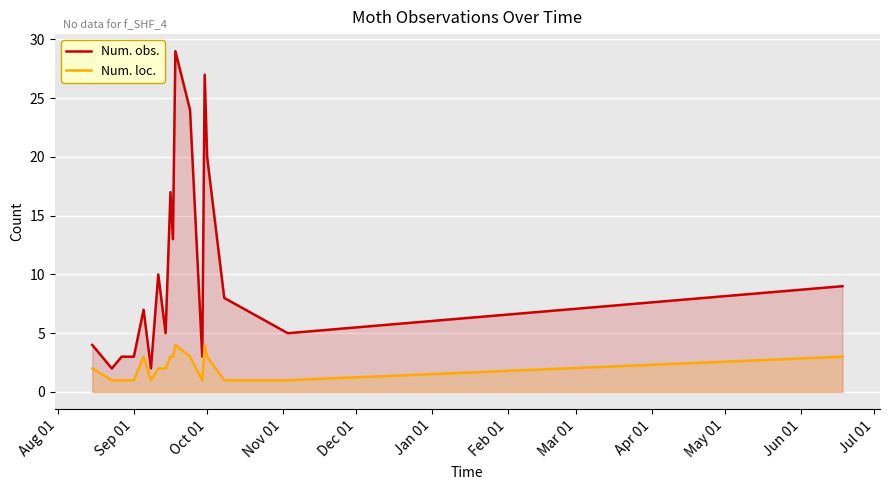

True or false: Num. loc. has more than 2 interior local peaks.

True